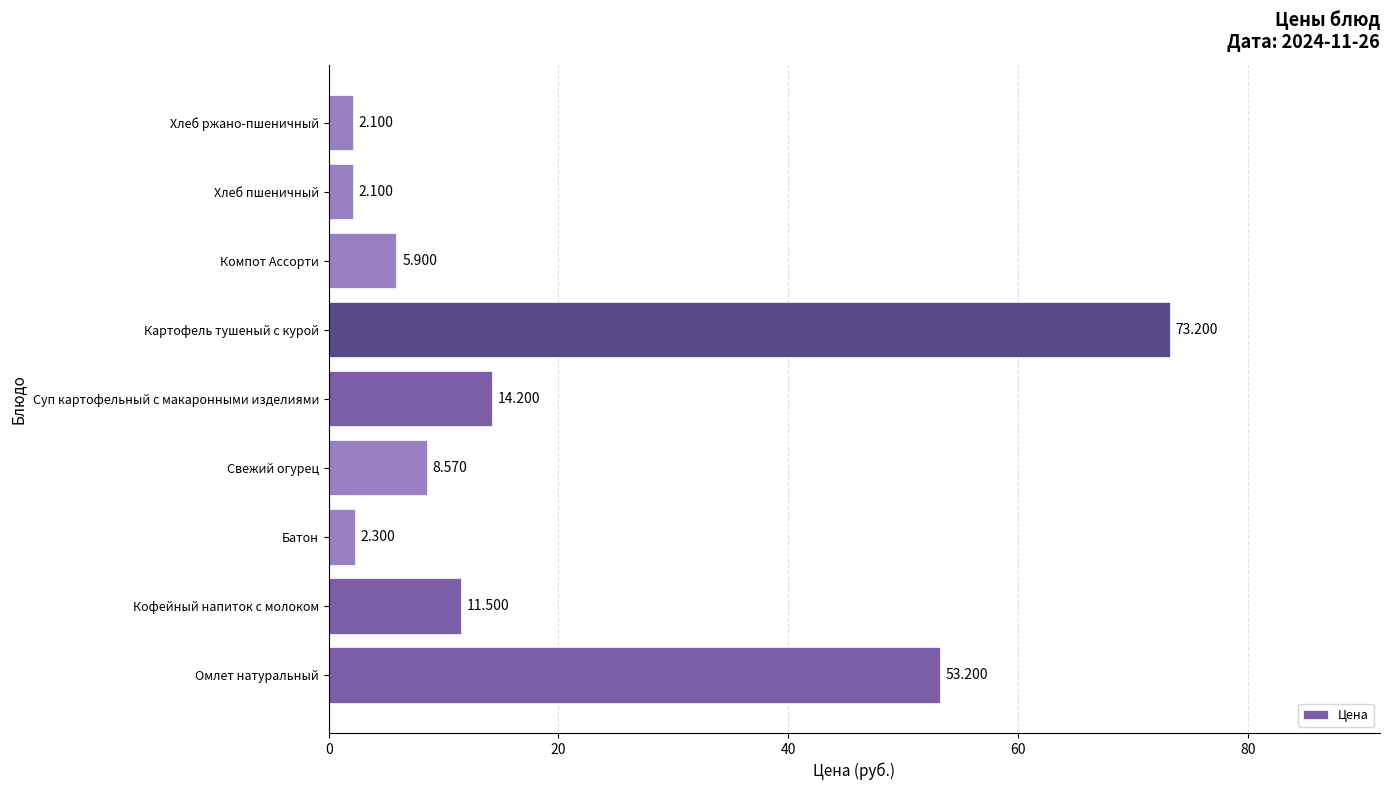

At which label is the value closest to 37?

Омлет натуральный